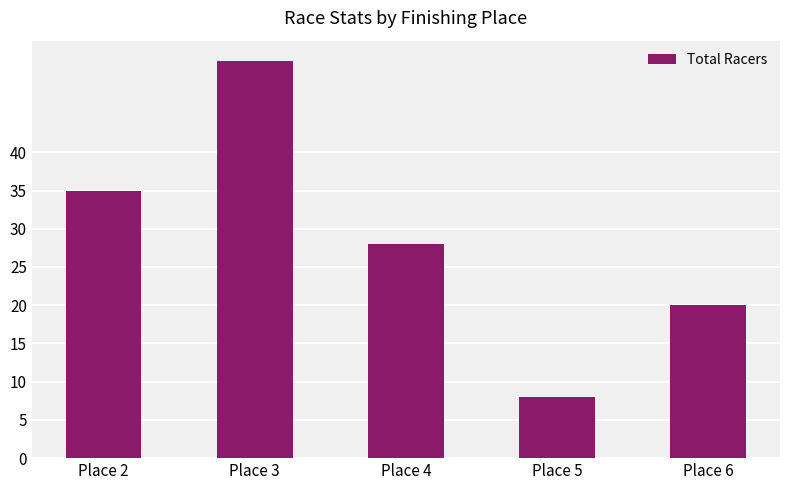

At which label does the data first exceed 28?

Place 2